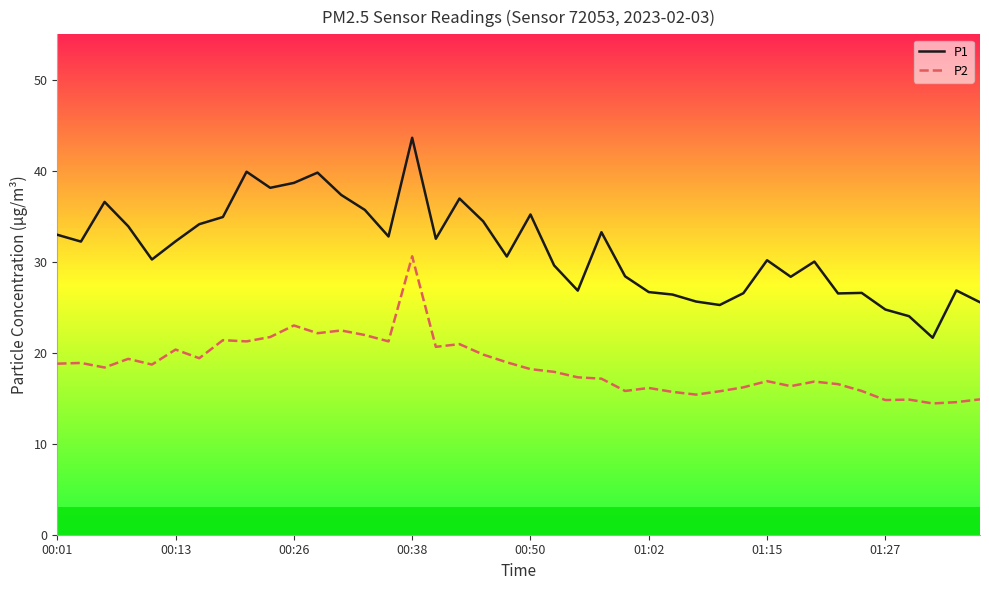

Rank the series by their maximum value, from highest to lowest.

P1, P2